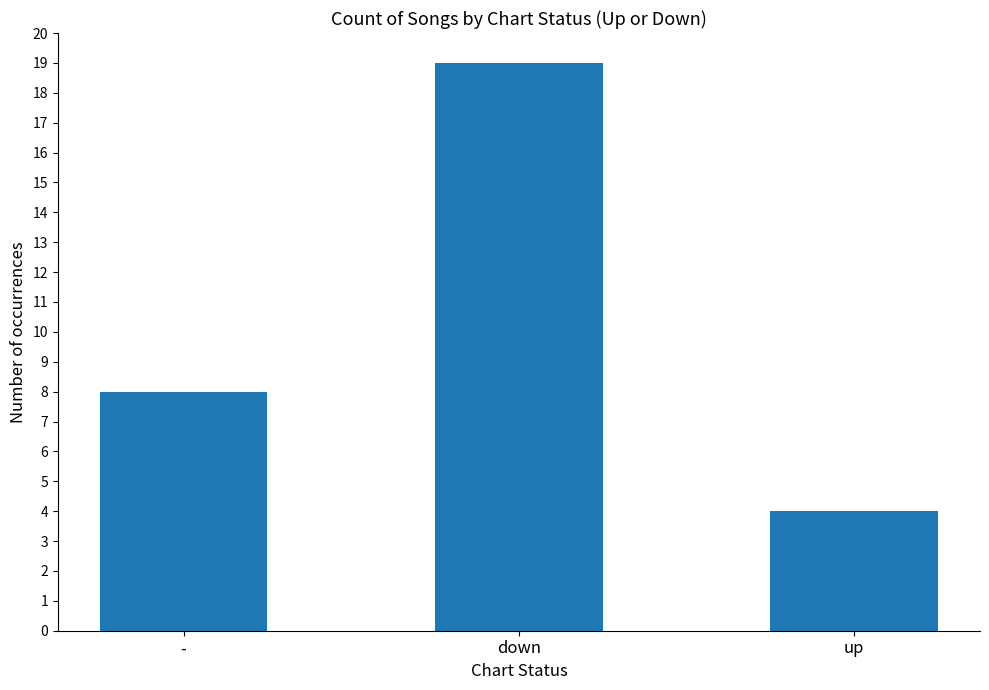

What is the label of the 1st bar from the left?

-